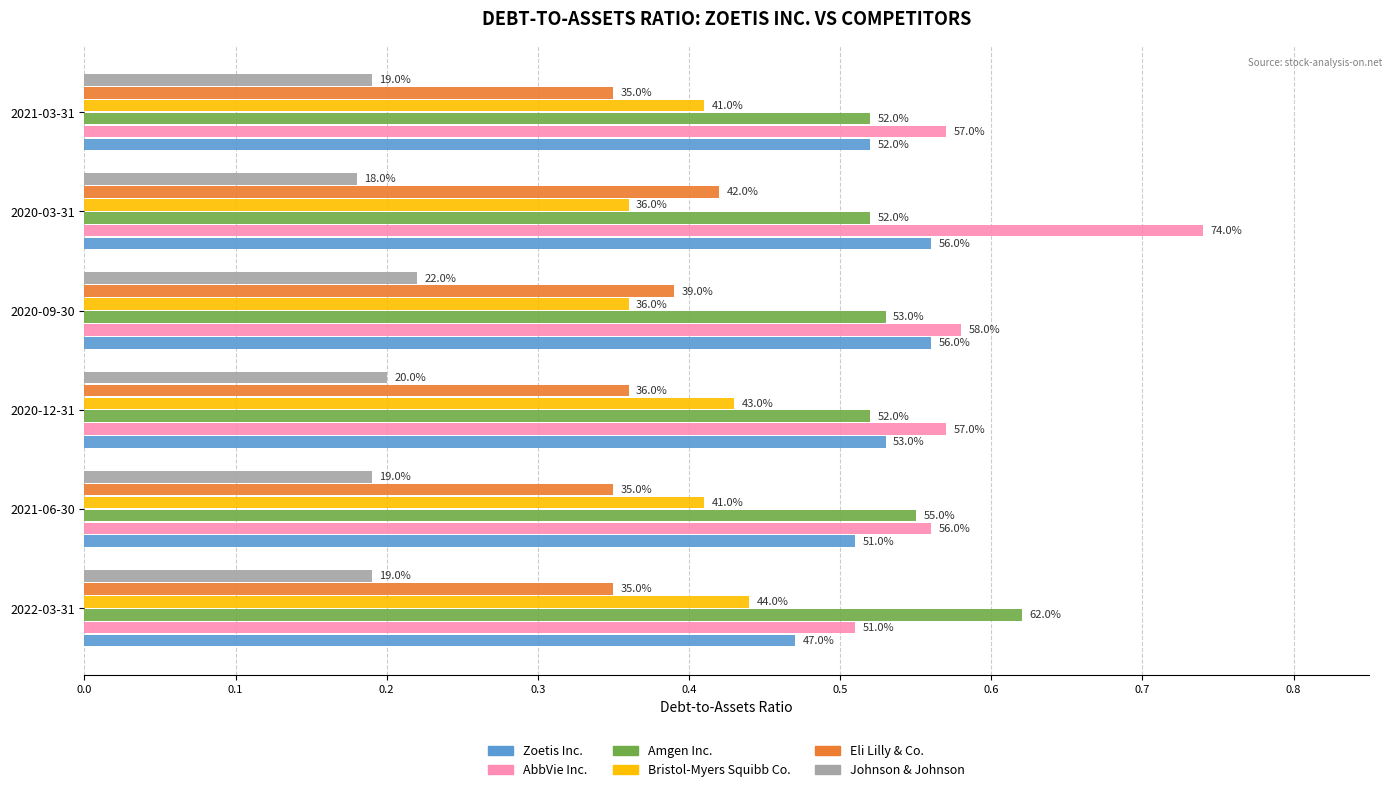

What are all the series names shown in the legend?

Zoetis Inc., AbbVie Inc., Amgen Inc., Bristol-Myers Squibb Co., Eli Lilly & Co., Johnson & Johnson